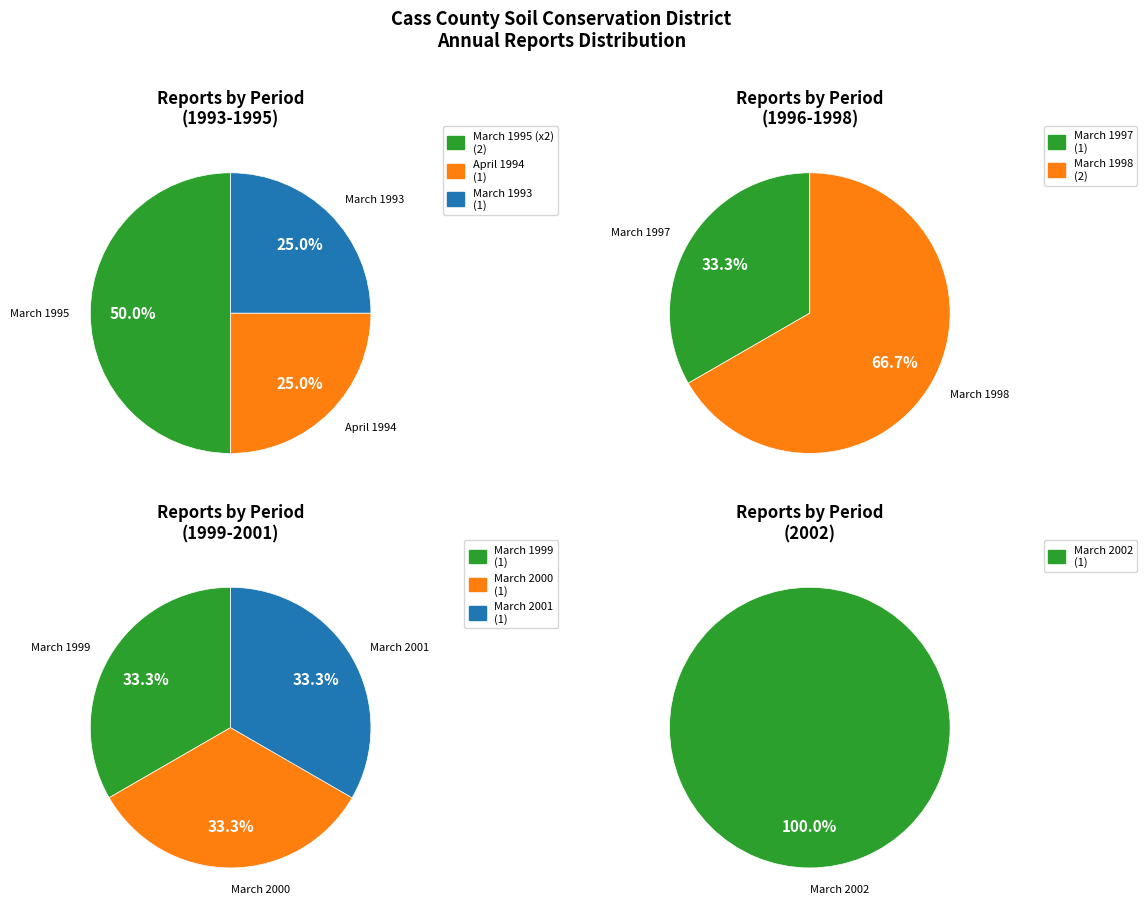

Is there any slice that represents more than half of the pie?

Yes